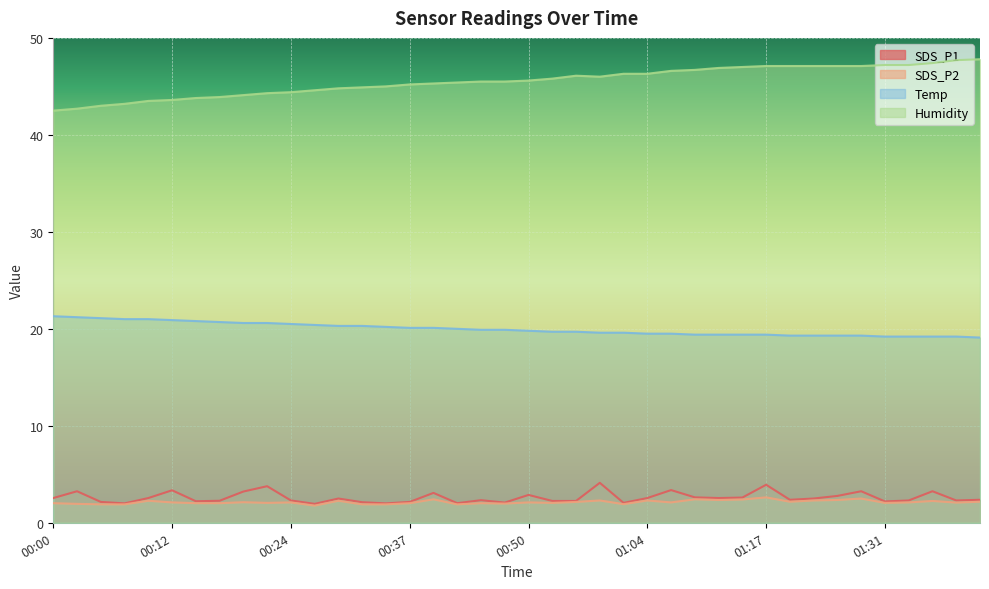

Between 00:32 and 01:01, which series saw the biggest shift?

Humidity